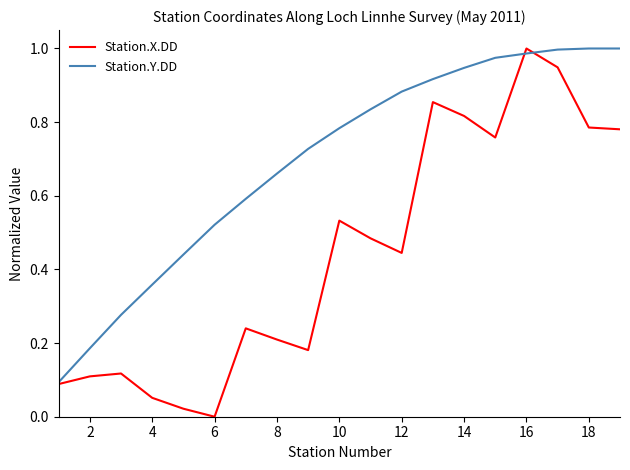

List the series in order of their overall mean, highest first.

Station.Y.DD, Station.X.DD